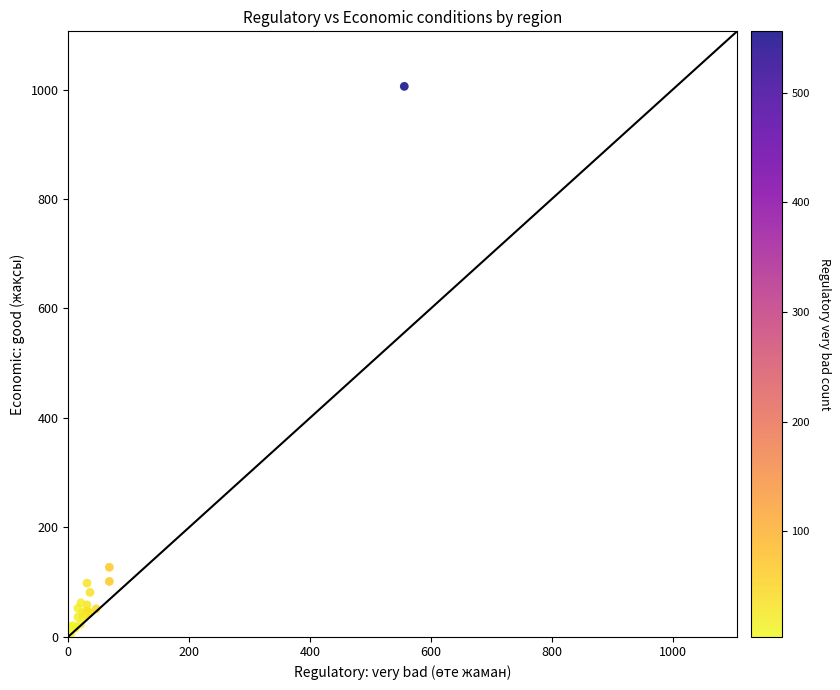

What Y value in the scatter plot is closest to 505?

127